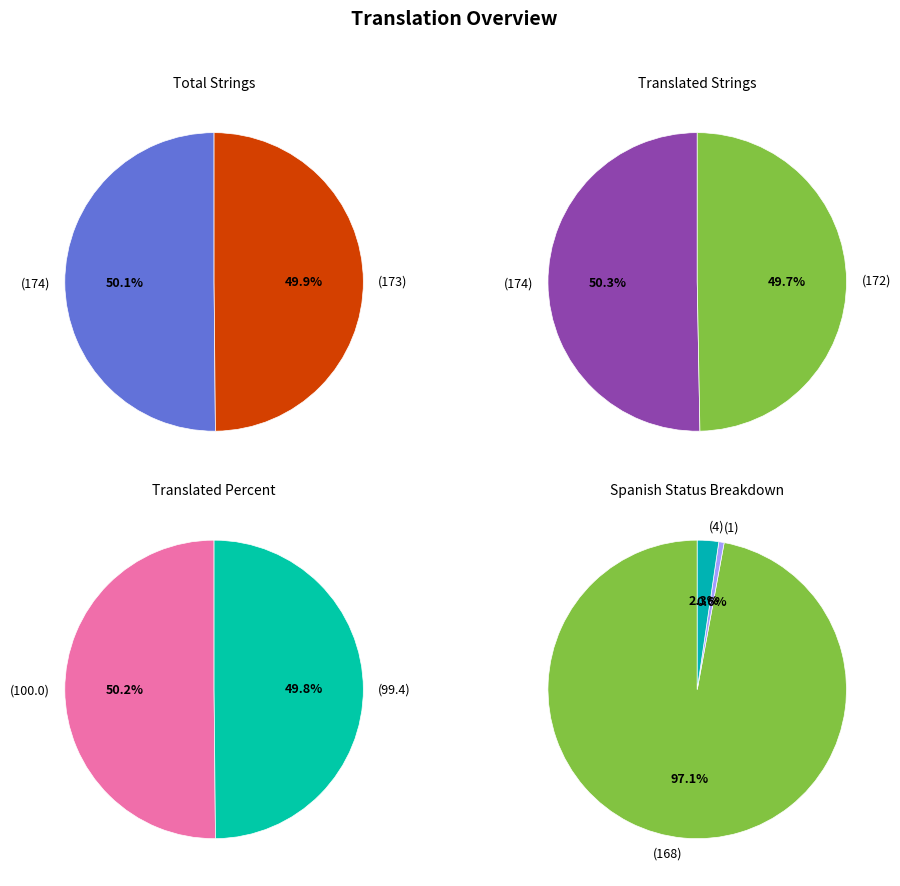

Is it true that English is 50% of the pie?

True